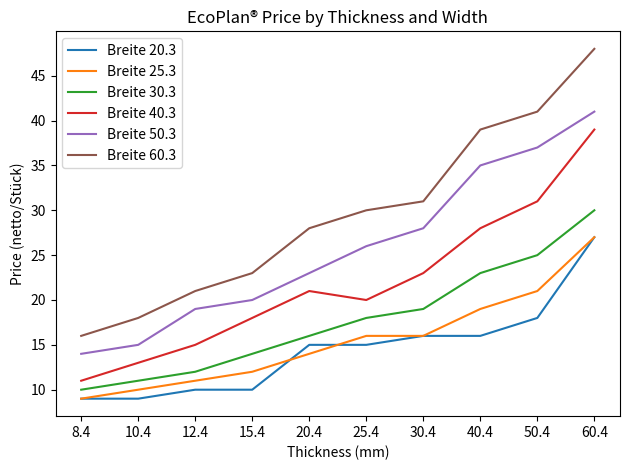

Count the number of categories in the chart.

10